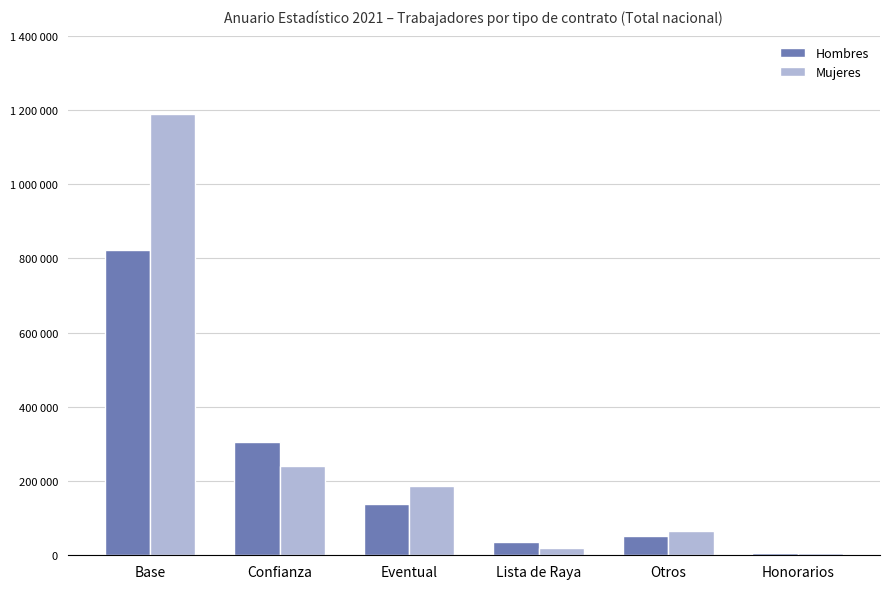

What is the spread (max minus min) of values at Base?

366879